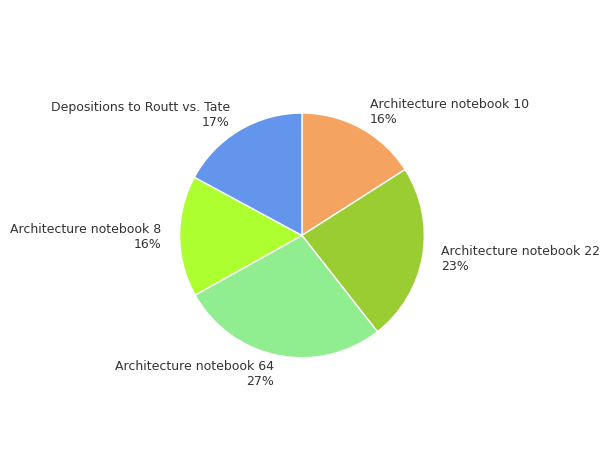

Does Architecture notebook 64 account for over 50% of the chart?

No